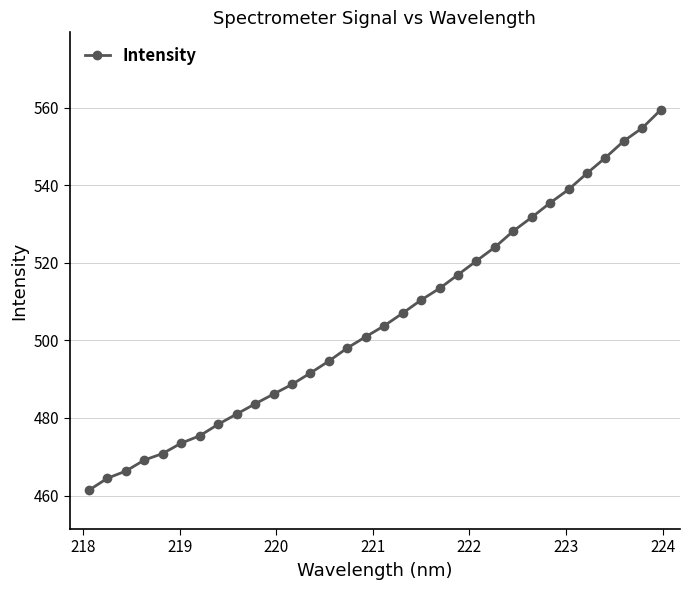

How many lines are shown in the chart?

1